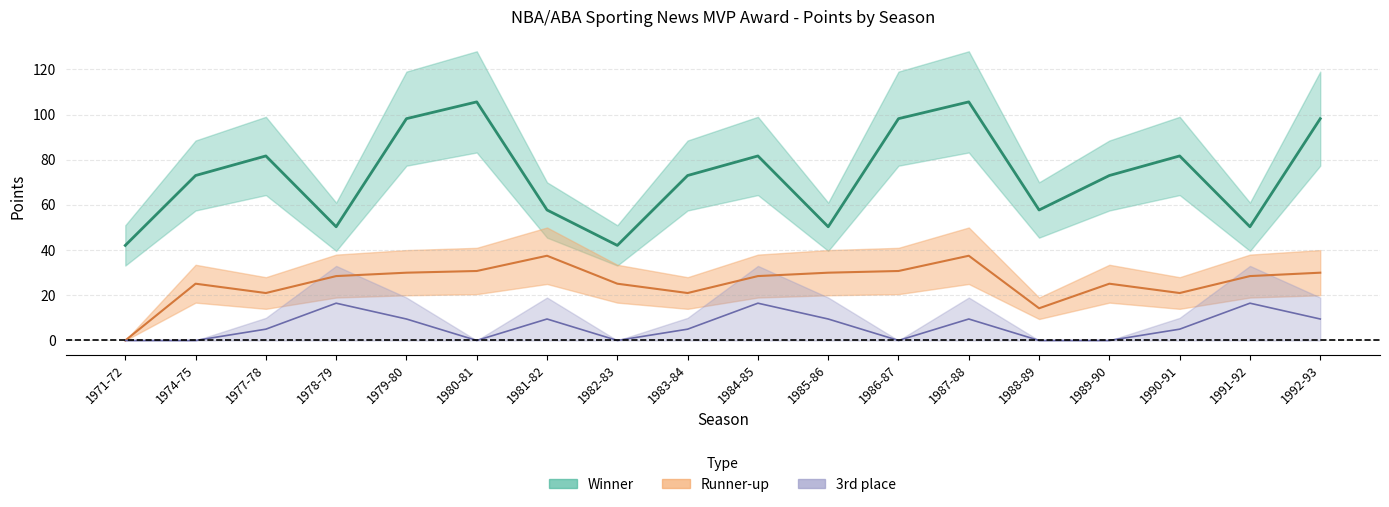

How many interior local valleys does the Winner (mid) series have?

5